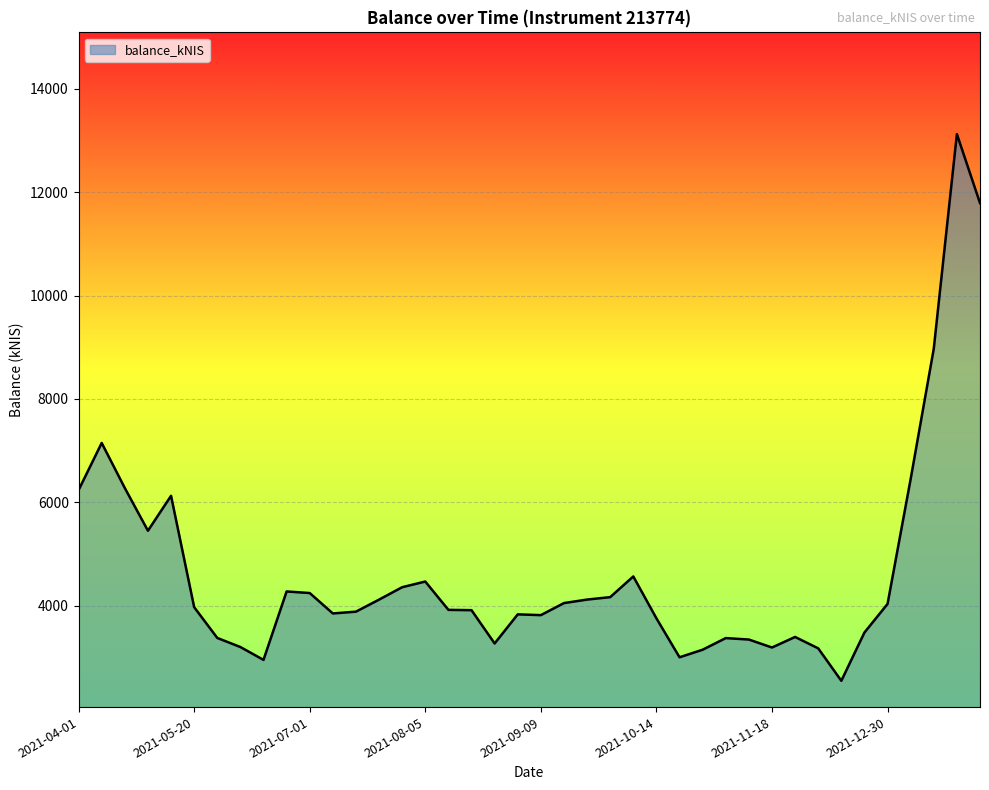

What is the difference between the maximum and minimum values?

10581.7